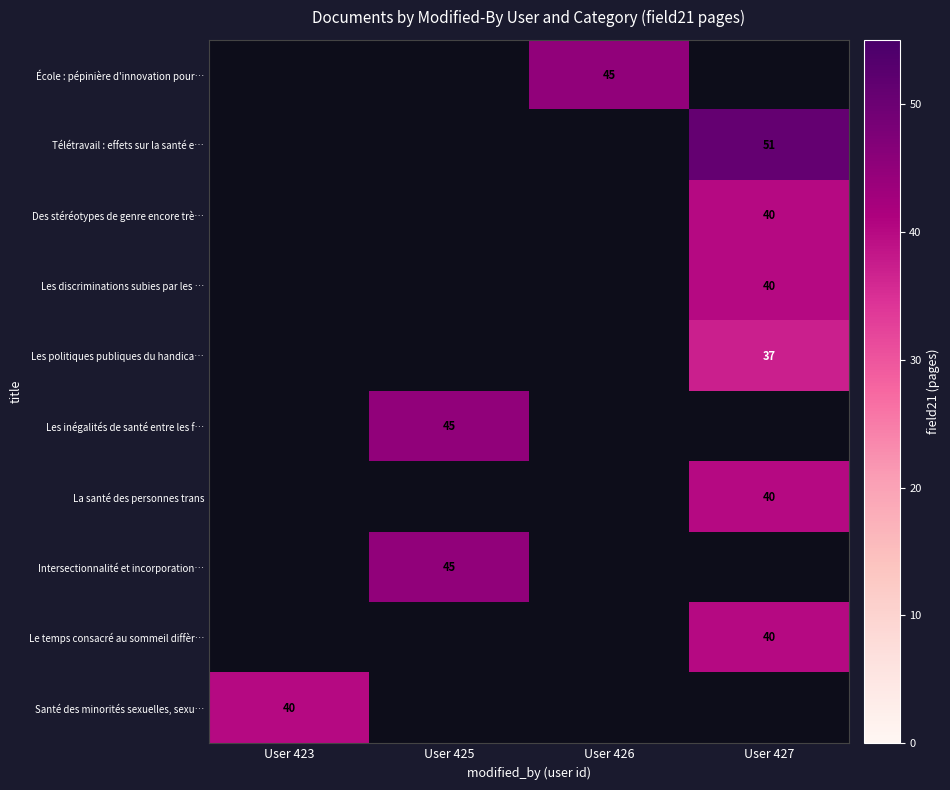

The Intersectionnalité et incorporation… series shows 76 at User 425. True or false?

False